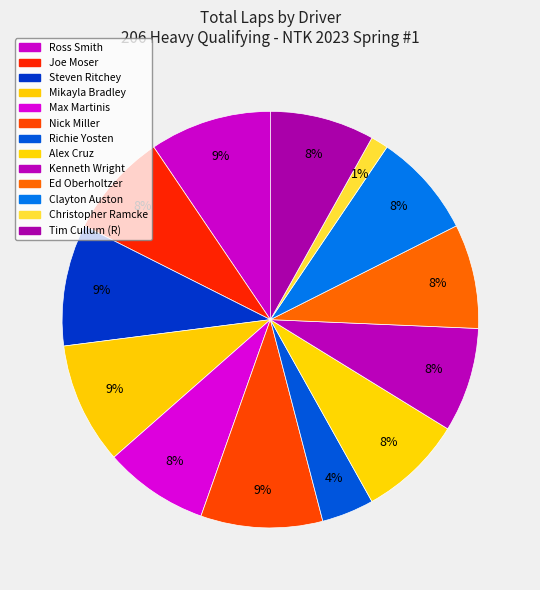

To the nearest percent, what is the combined percentage of Ed Oberholtzer and Joe Moser?

16%